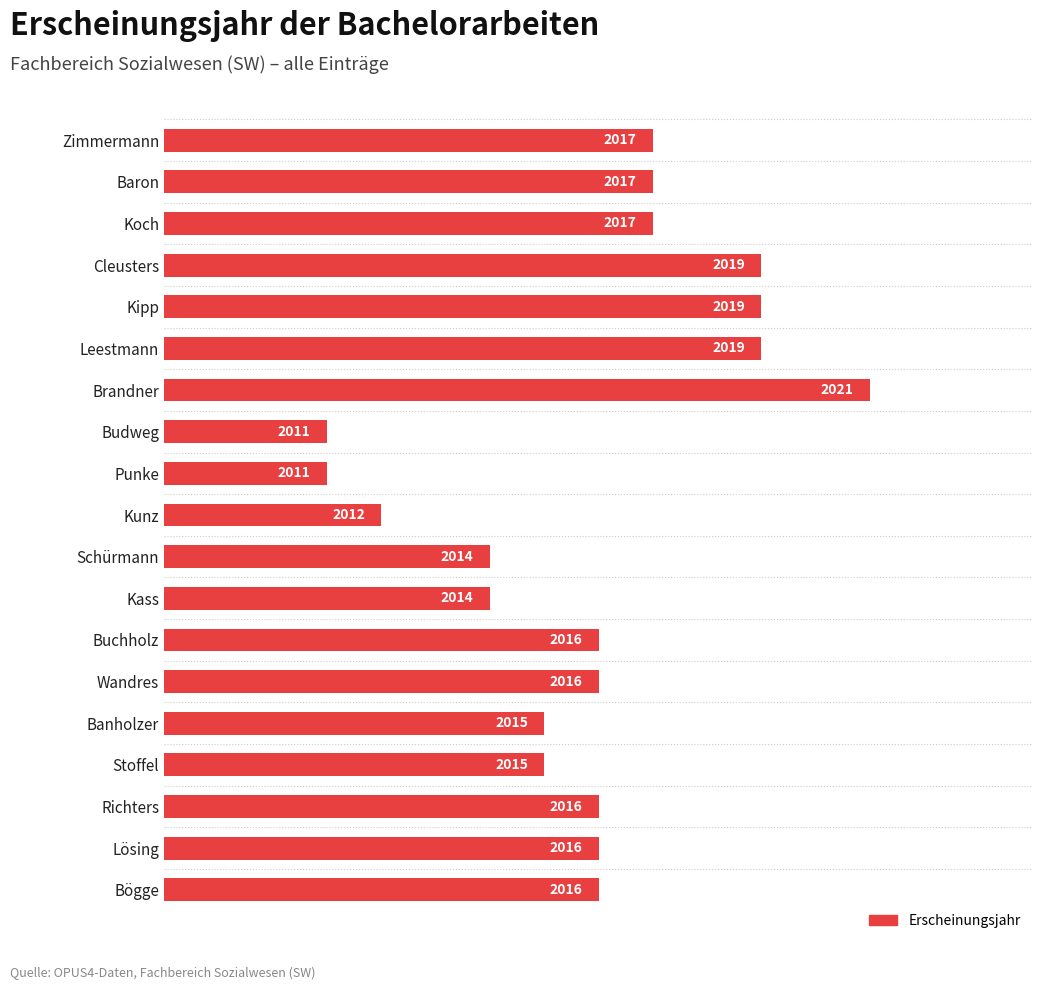

What is the smallest value displayed?

2011